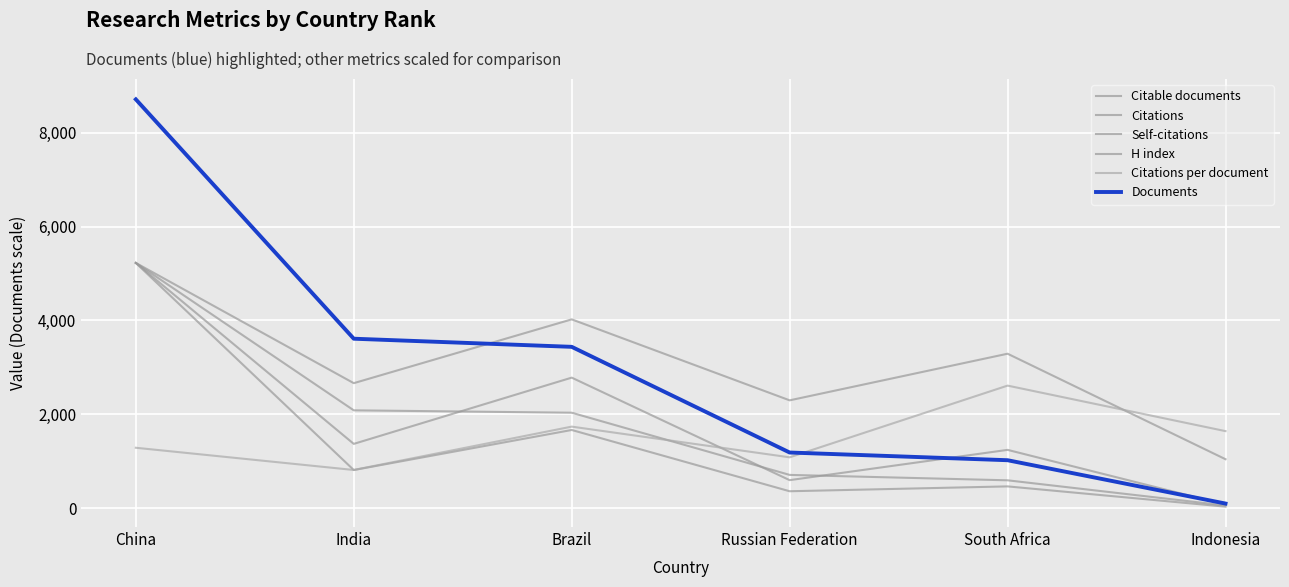

Is this an area chart (filled region under the line)?

No